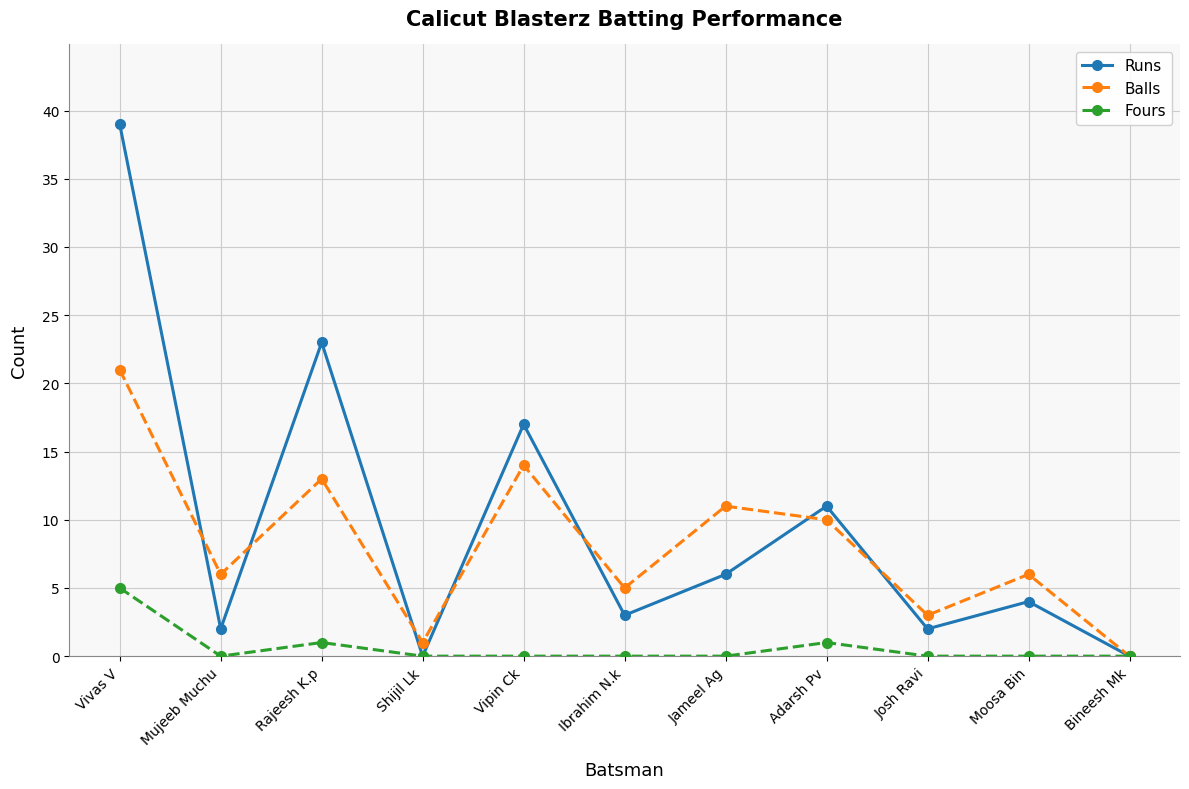

Which category has the highest value across all series?

Vivas V